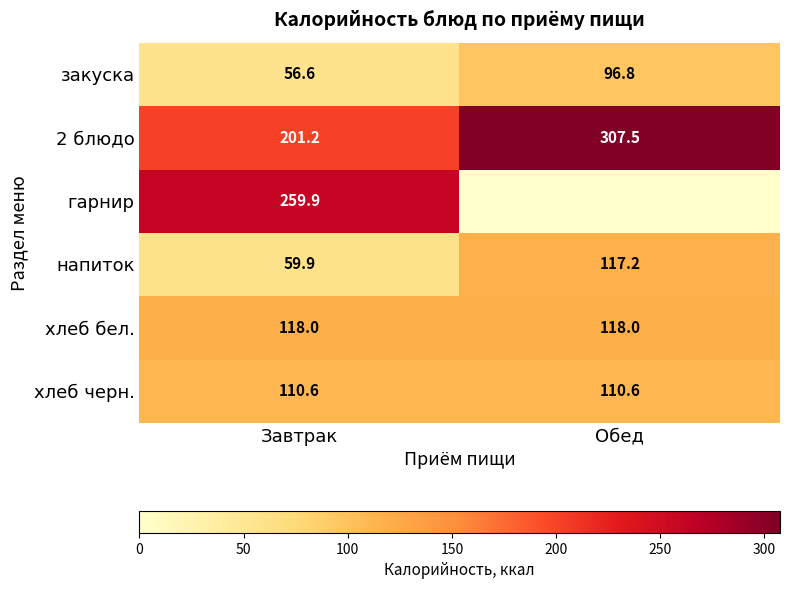

Is it true that хлеб черн. equals 110.6 at Обед?

True